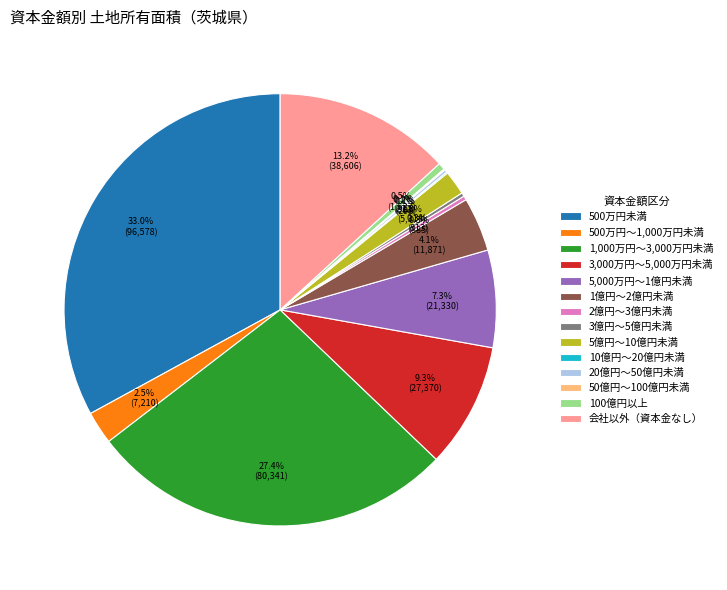

To the nearest percent, what portion does 5億円～10億円未満 represent?

2%